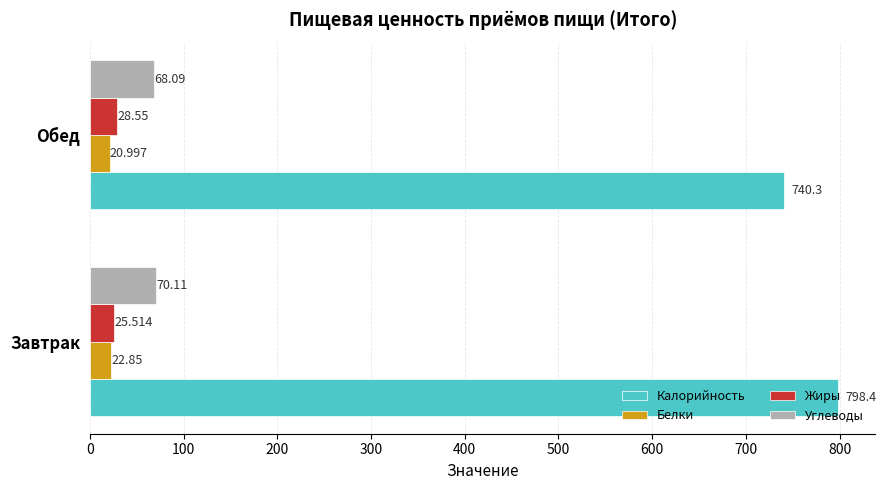

Which series has the widest spread of values?

Калорийность